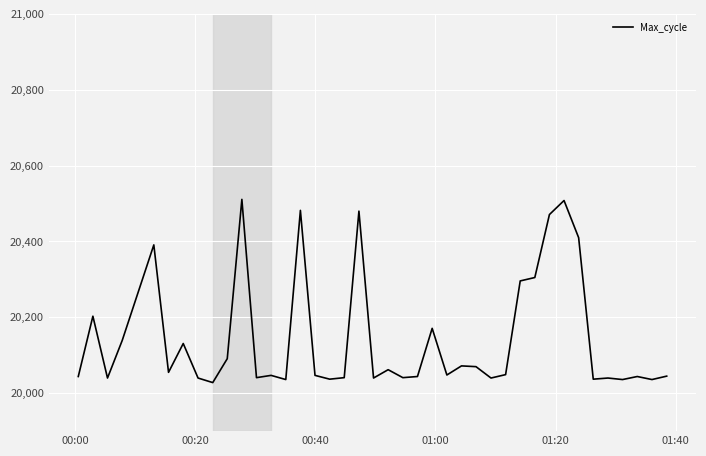

What is the greatest value displayed?

20511